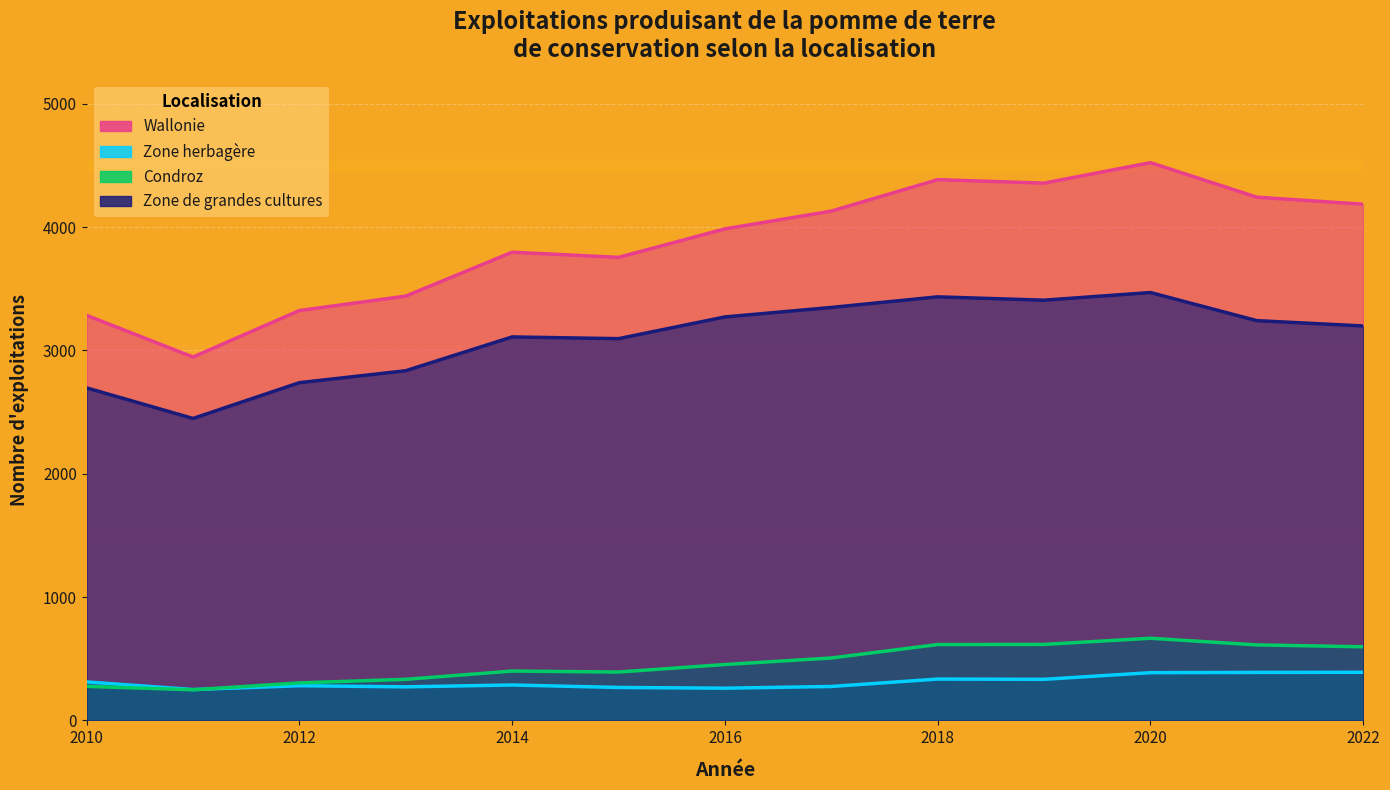

What is the value of the Wallonie point at the 12th from the left?

4242